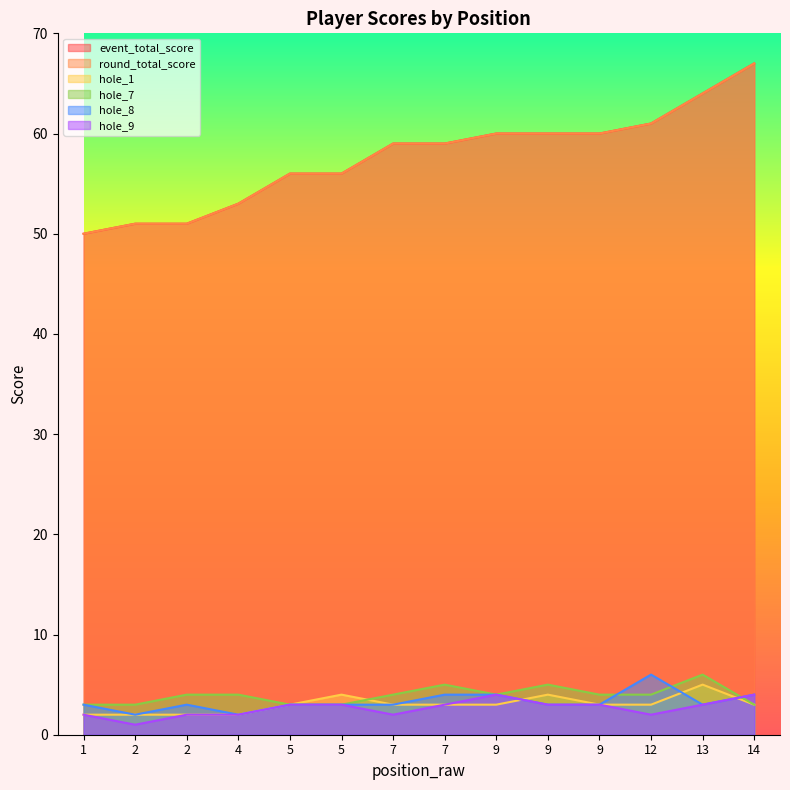

Where is the first local minimum for hole_7?

9